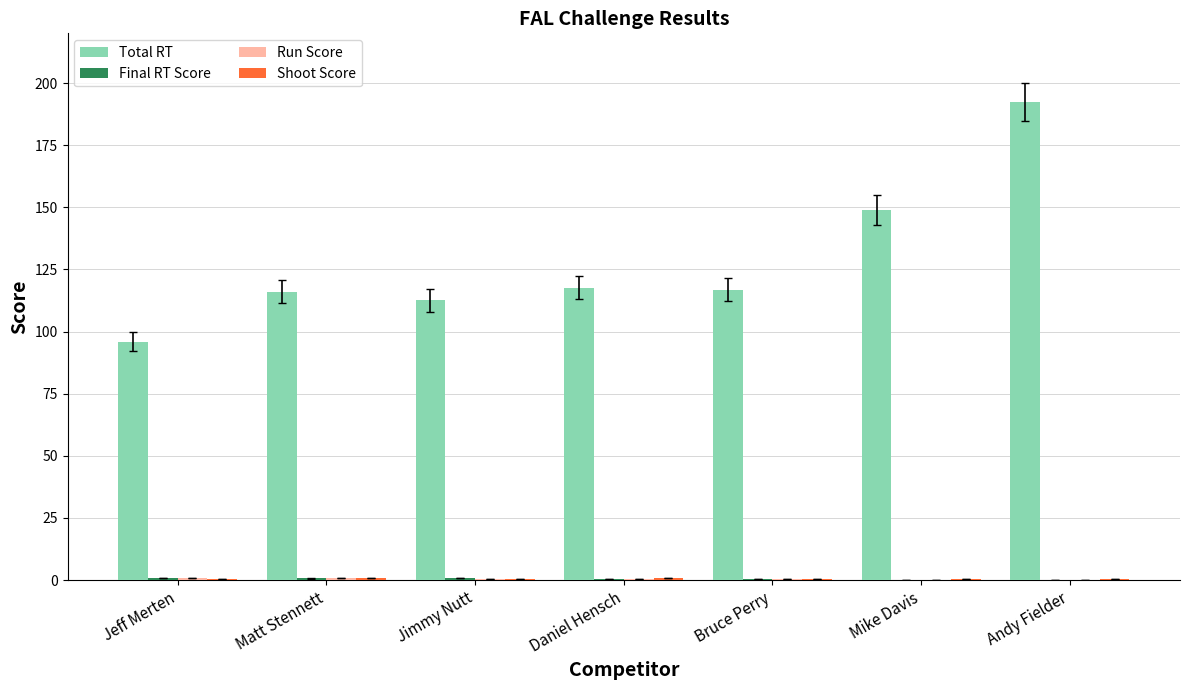

At which category is the sum across all series the highest?

Andy Fielder